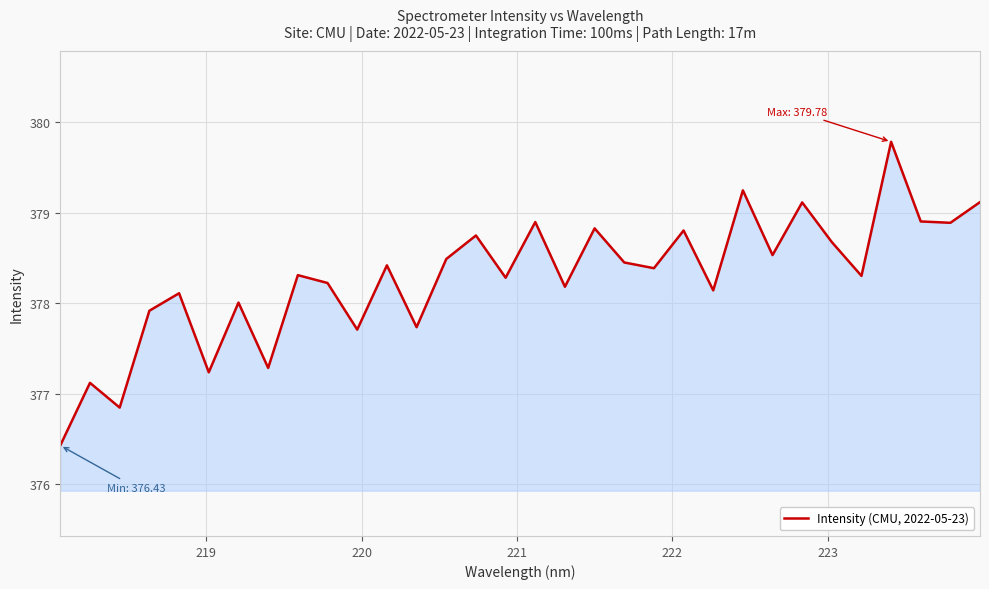

True or false: there are more than 1 points higher than both neighbors.

True